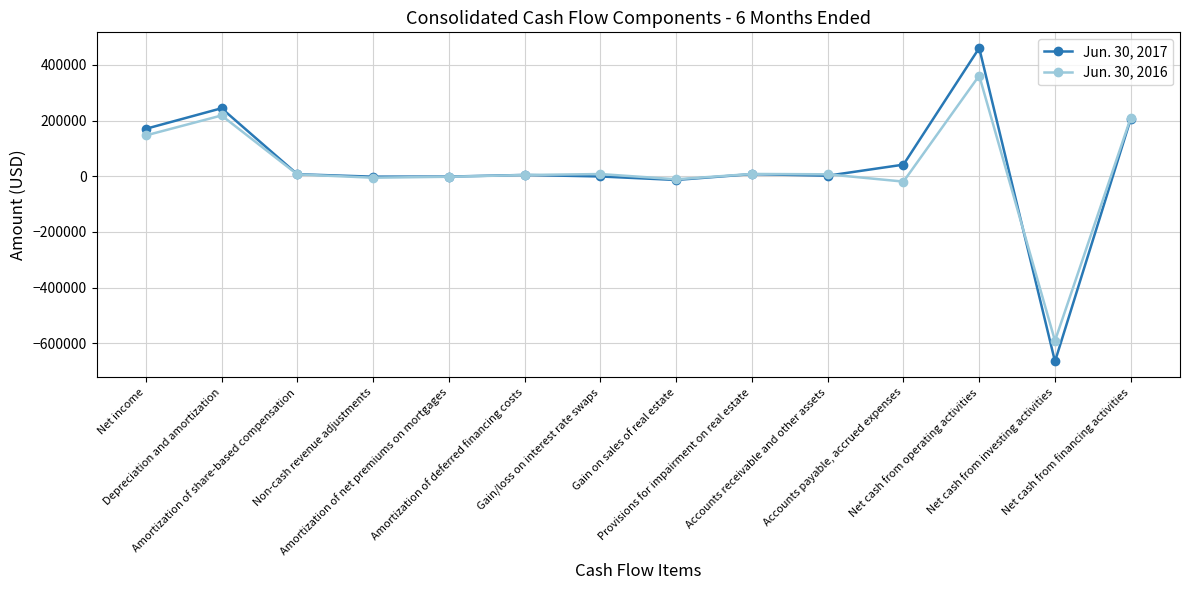

Rank the series by their maximum value, from lowest to highest.

Jun. 30, 2016, Jun. 30, 2017